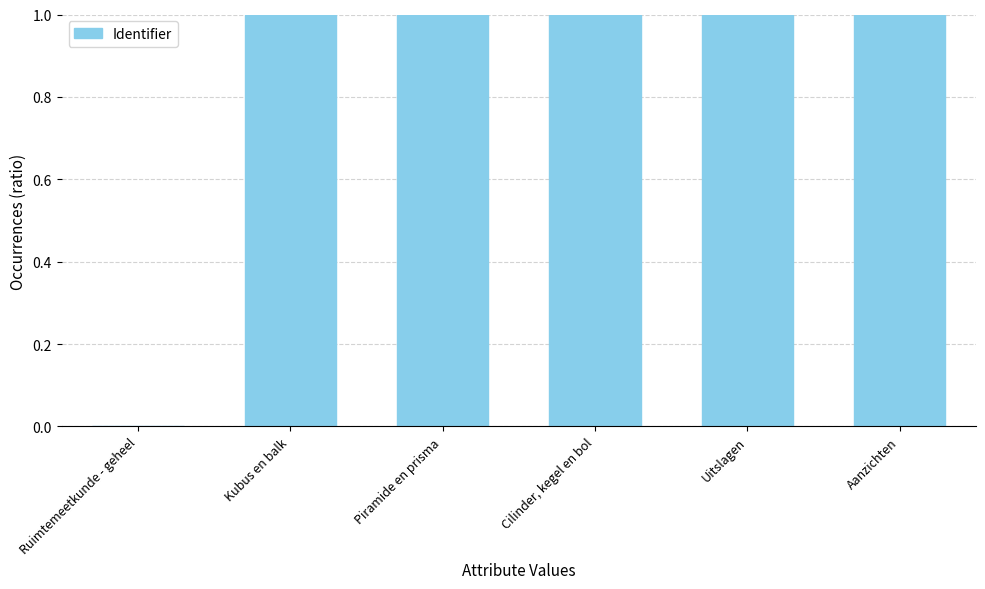

What is the maximum value shown in the chart?

1.0